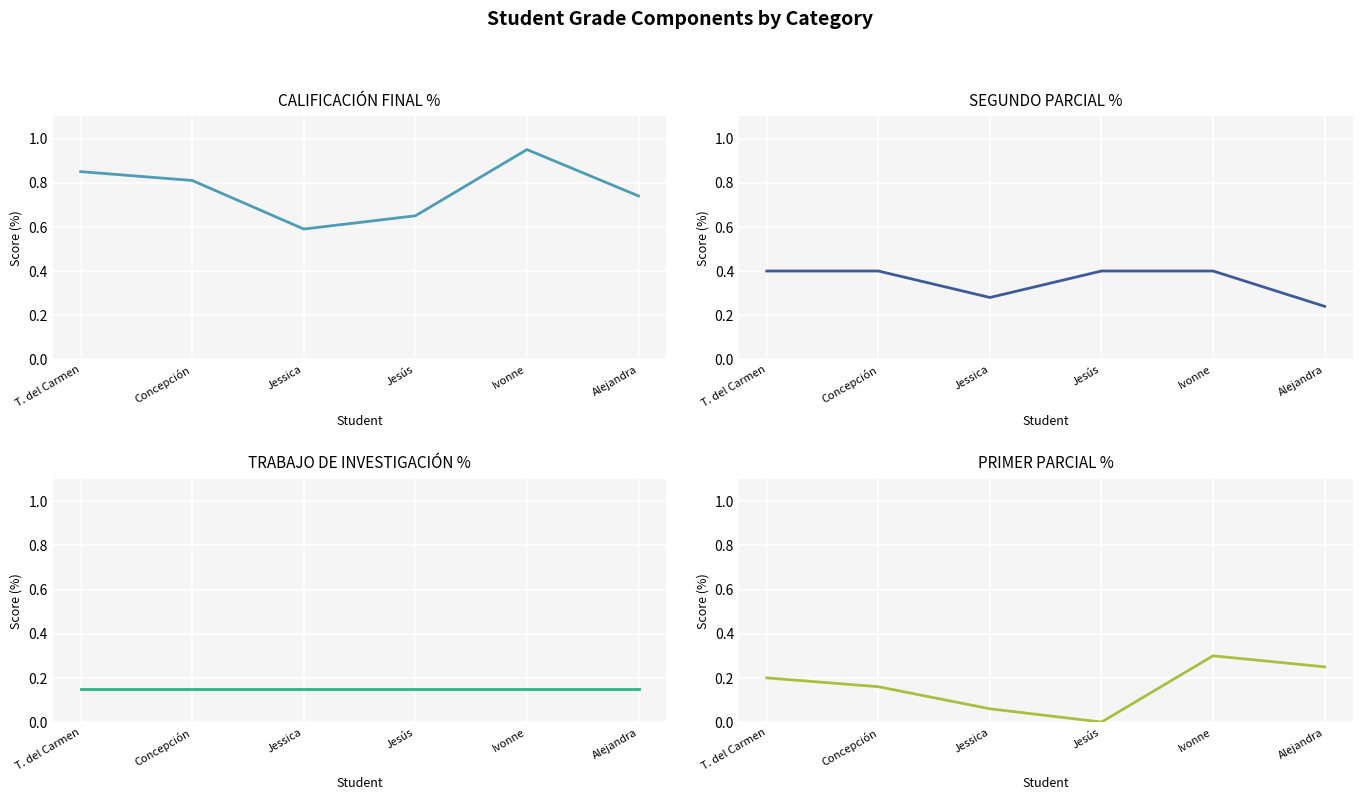

Is the value of TRABAJO DE INVESTIGACIÓN % at Jessica greater than the value of CALIFICACIÓN FINAL % at Concepción?

No